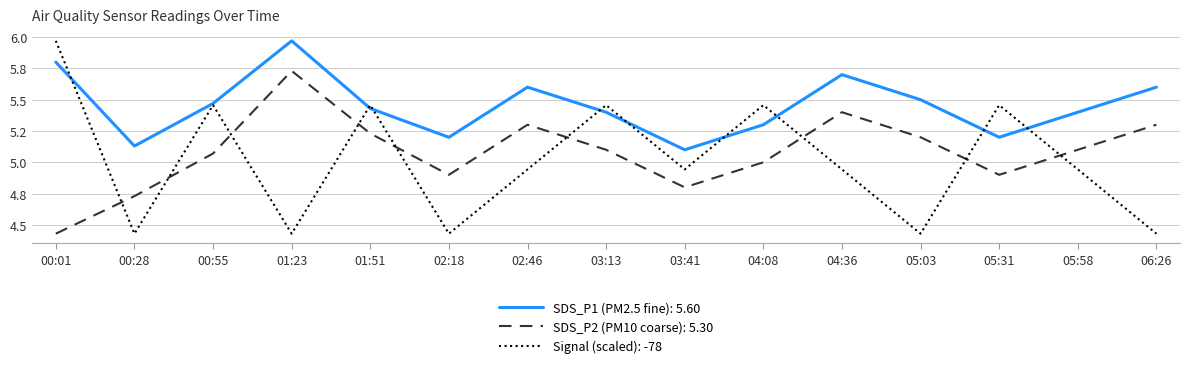

Does the chart have visible grid lines?

Yes